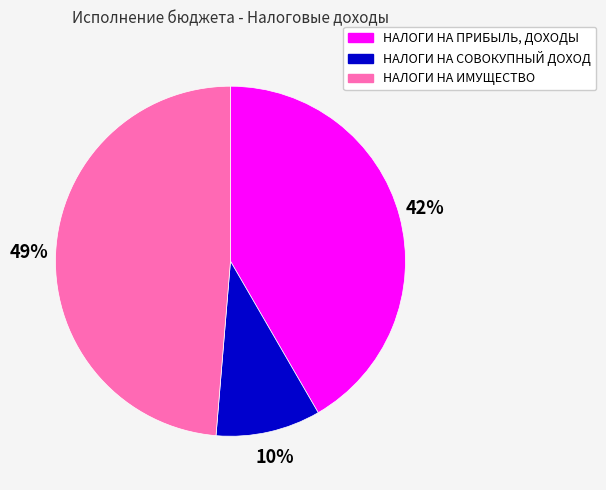

Which has a higher value, НАЛОГИ НА ИМУЩЕСТВО or НАЛОГИ НА СОВОКУПНЫЙ ДОХОД?

НАЛОГИ НА ИМУЩЕСТВО